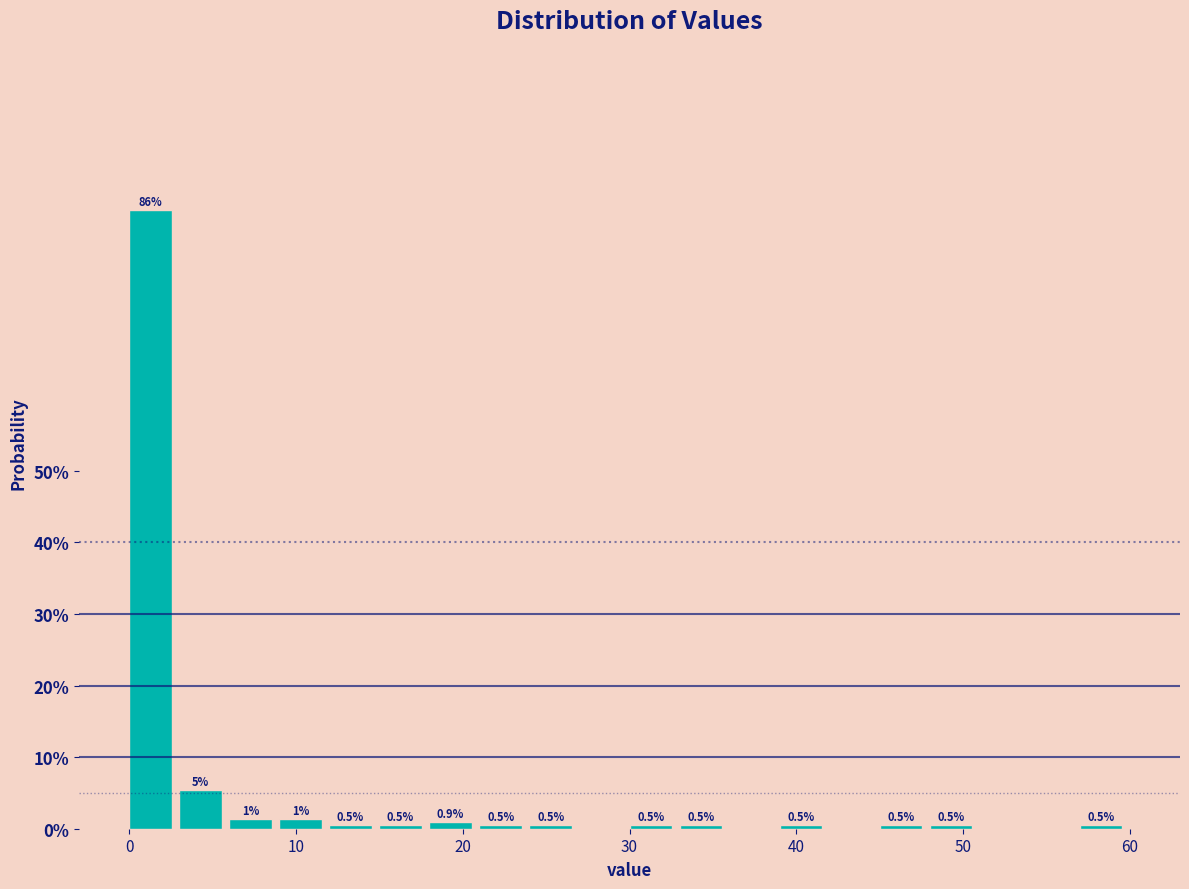

Read against the x-axis, roughly where is the centre of the tallest bar?

1